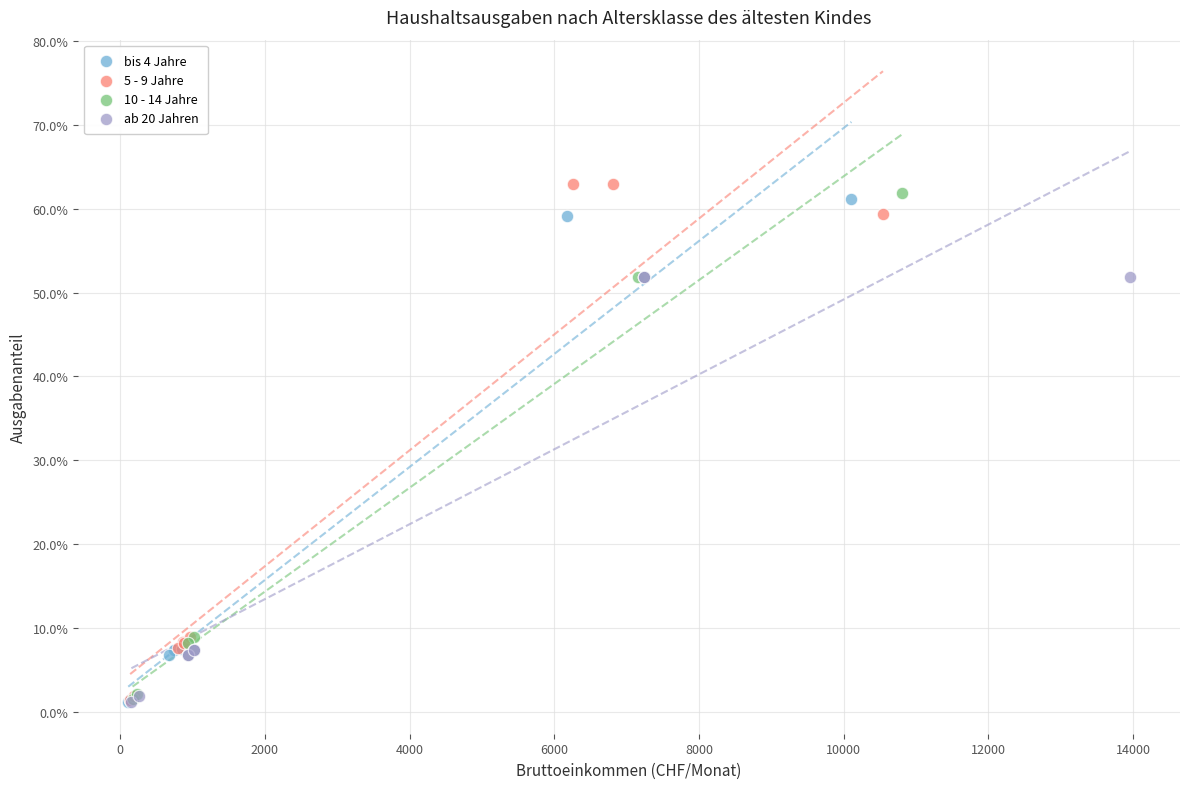

Which series contains the highest Y value?

5 - 9 Jahre